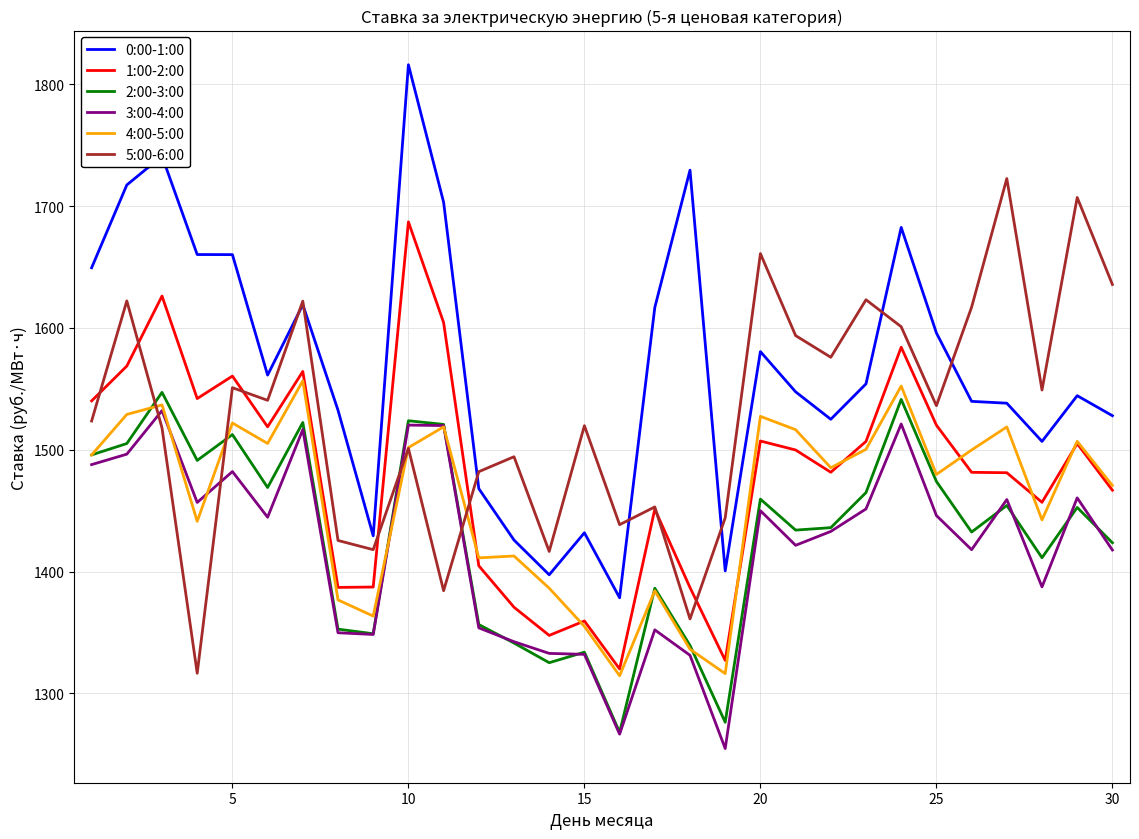

Which series has the widest spread of values?

0:00-1:00